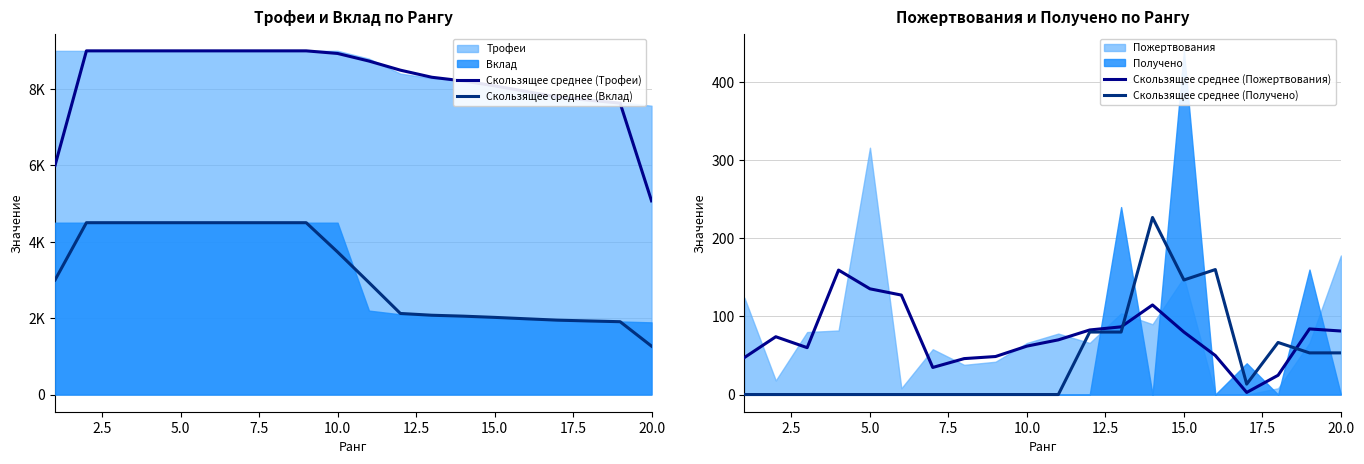

The Скользящее среднее (Пожертвования) series shows 106.0 at 10.0. True or false?

False